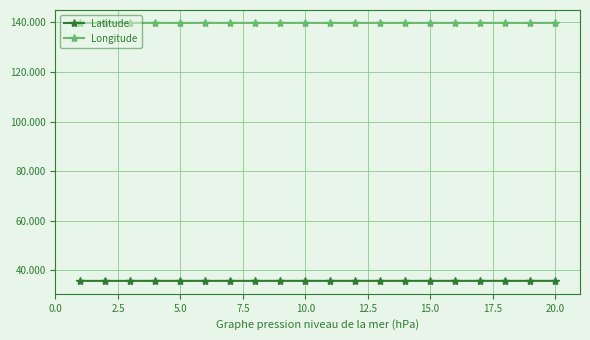

List the series in order of their peak value, lowest first.

Latitude, Longitude